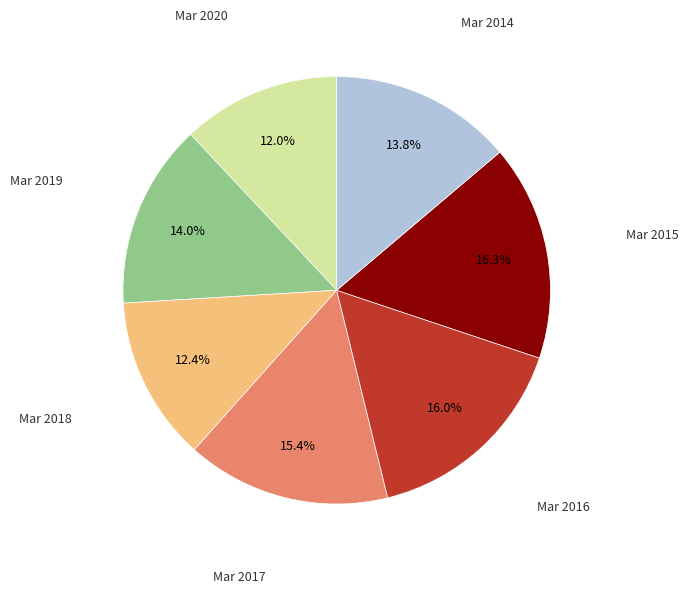

Is there any slice that represents more than half of the pie?

No